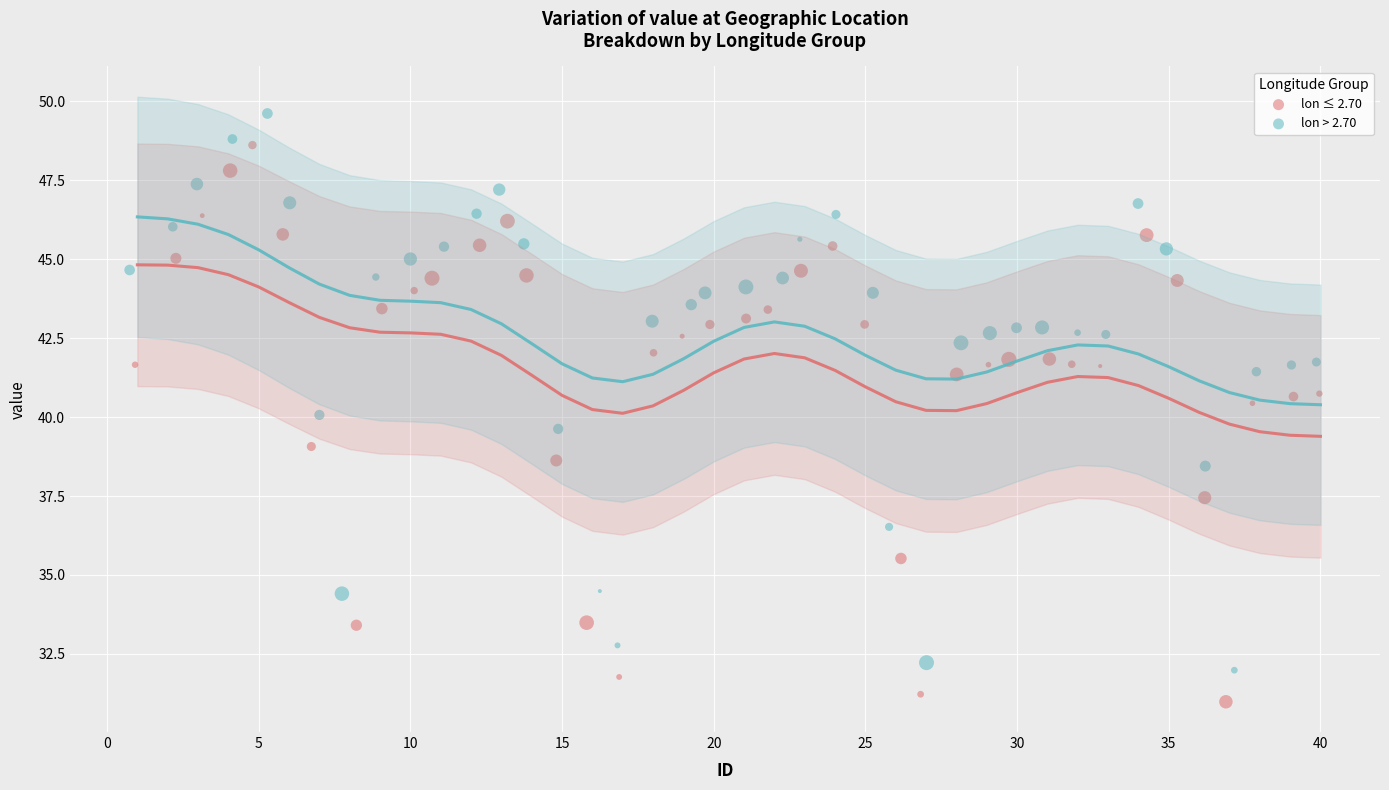

Which series reaches the maximum Y coordinate?

lon > 2.70